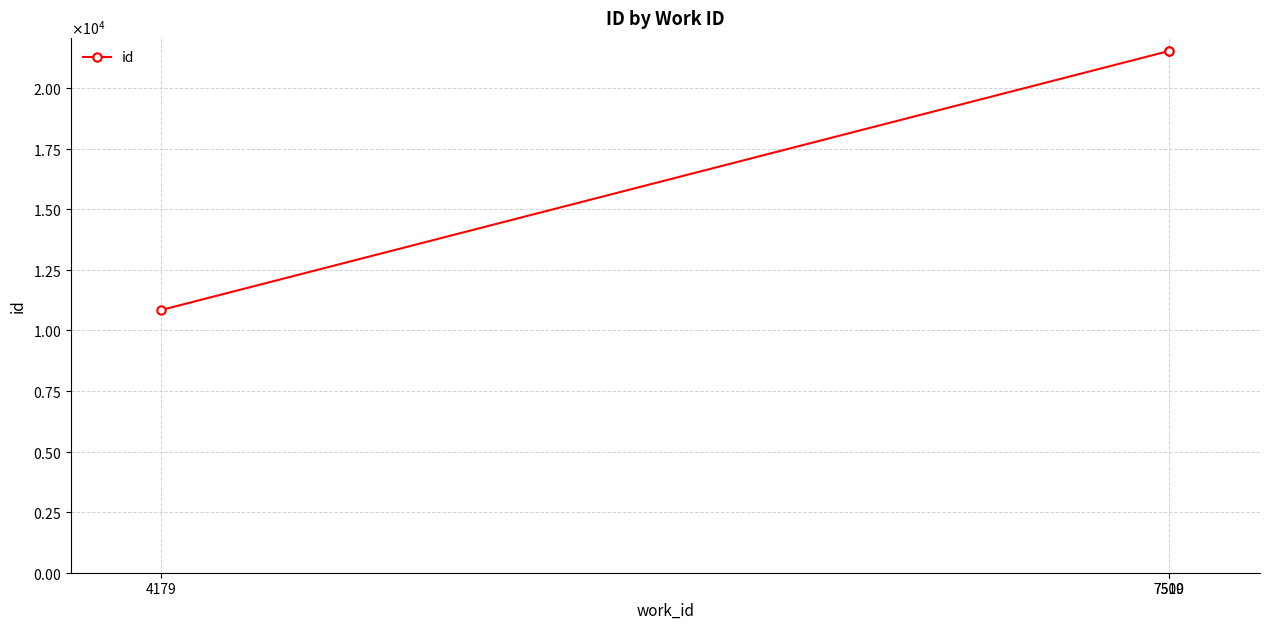

Is this an area chart (filled region under the line)?

No